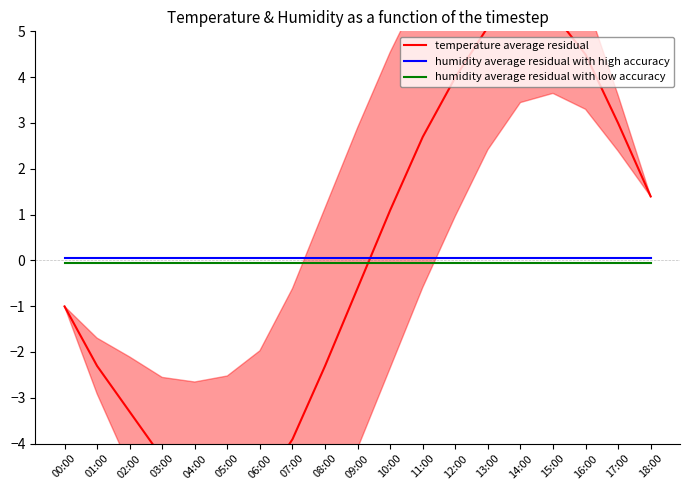

What position from the right is 07:00?

12